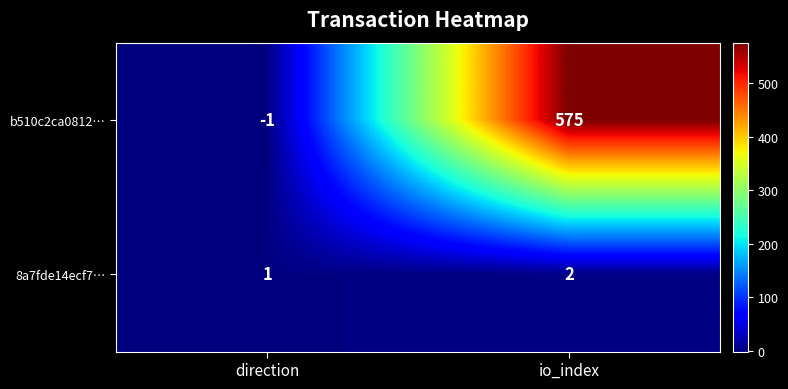

The b510c2ca0812… series shows 365 at io_index. True or false?

False